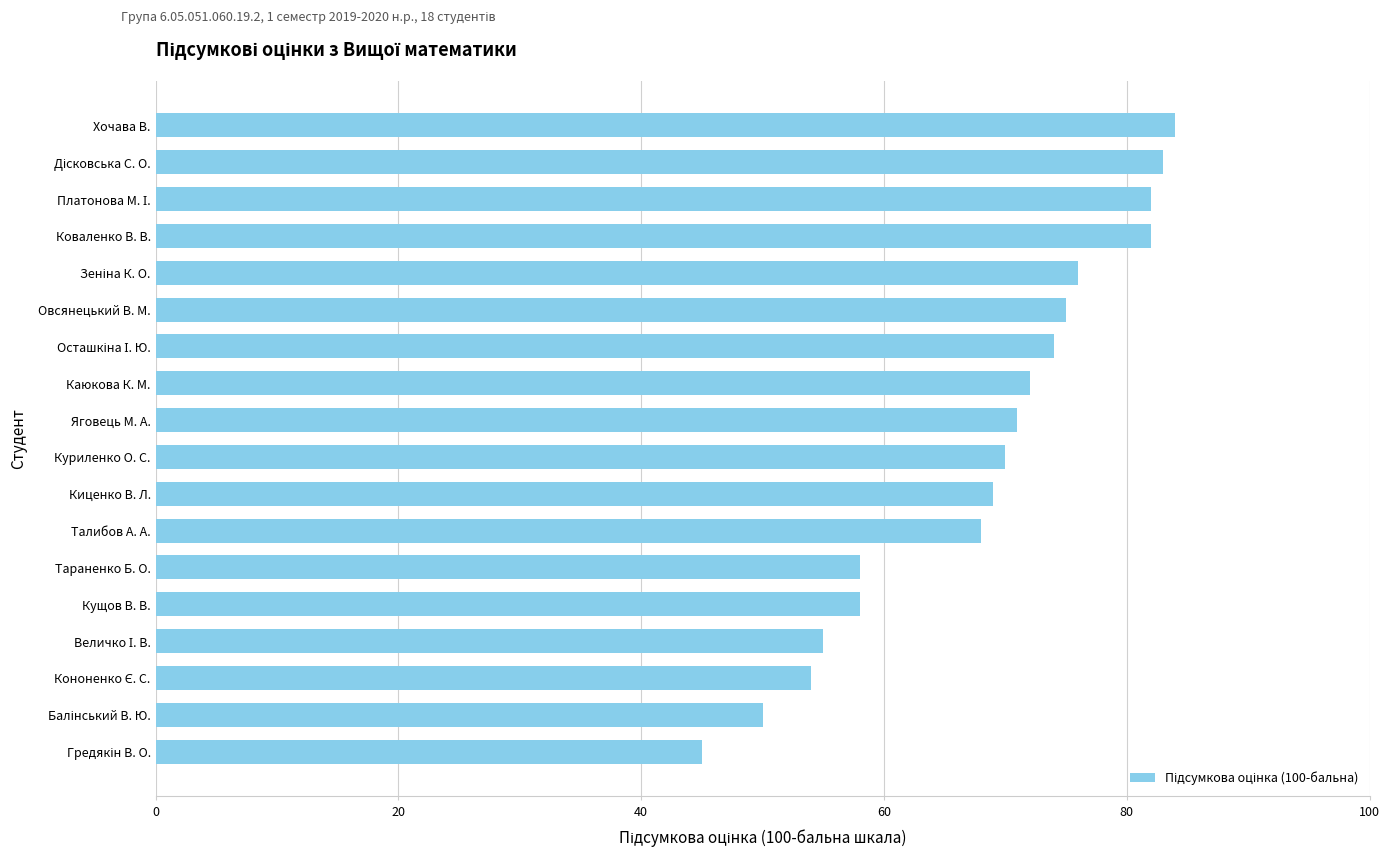

Reading bottom to top, transcribe all the data shown in this chart.

45	50	54	55	58	58	68	69	70	71	72	74	75	76	82	82	83	84